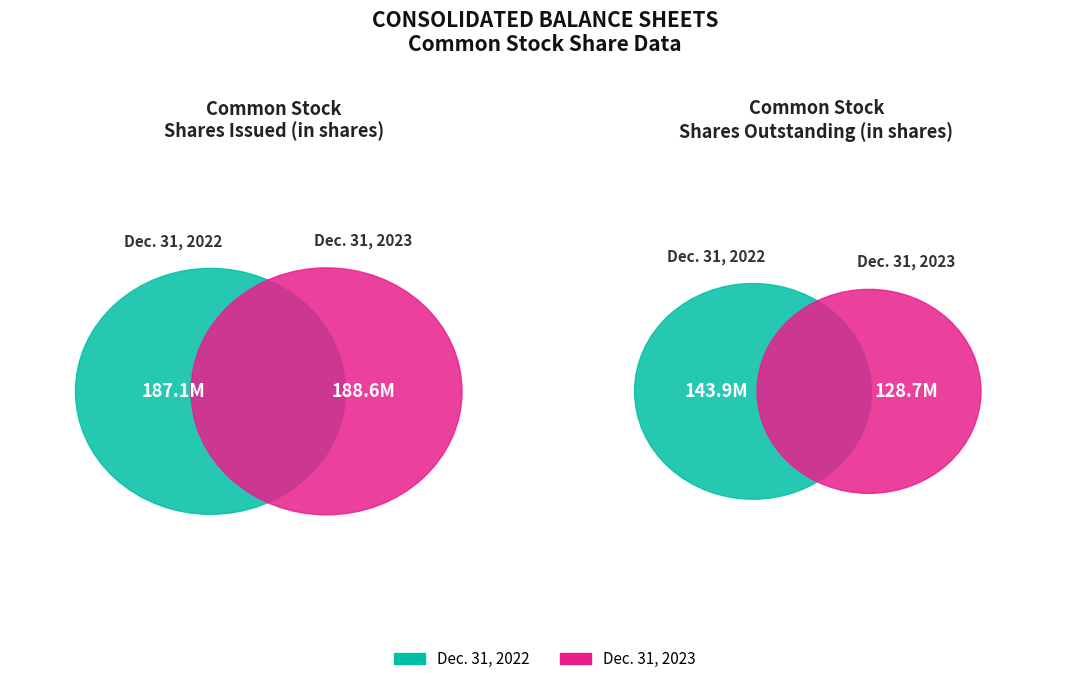

Count the number of slices in the pie.

2